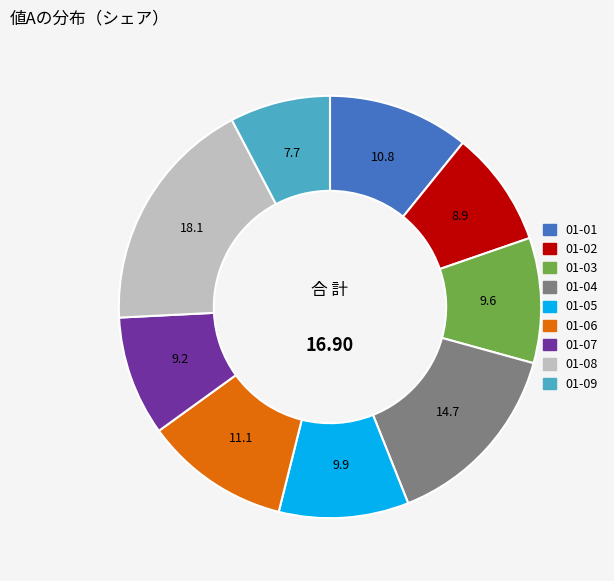

Do 01-02 and 01-07 together represent more than half of the pie?

No